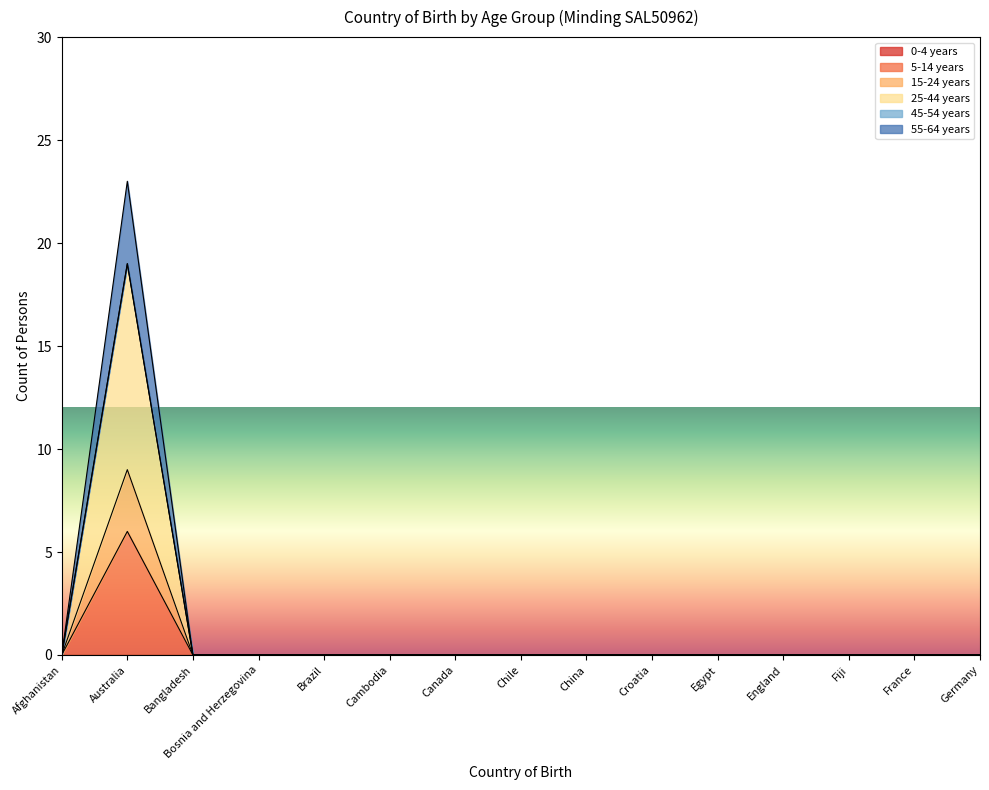

True or false: 15-24 years and 5-14 years intersect in this chart.

False